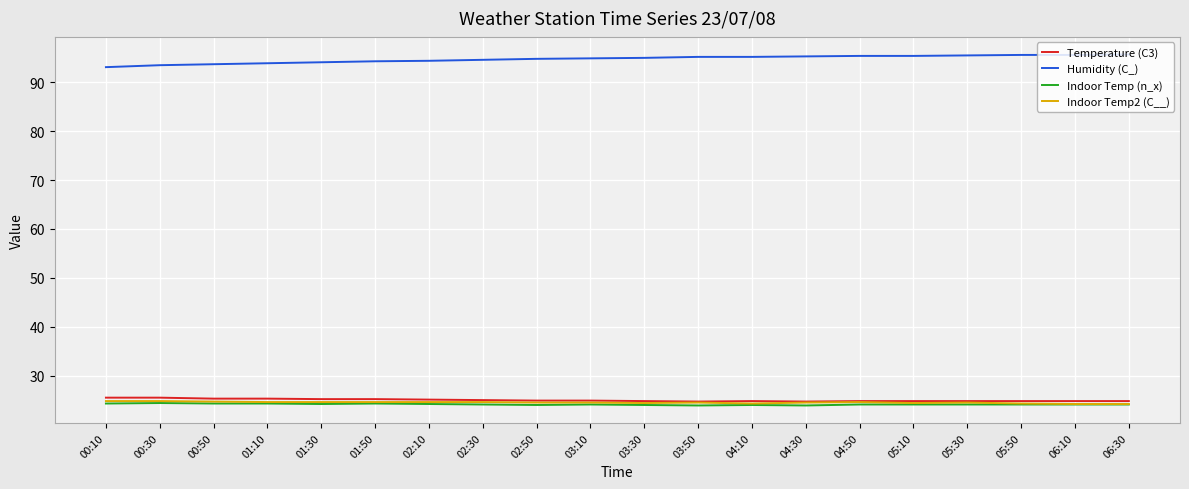

True or false: Indoor Temp (n_x) has more than 0 interior local peaks.

True